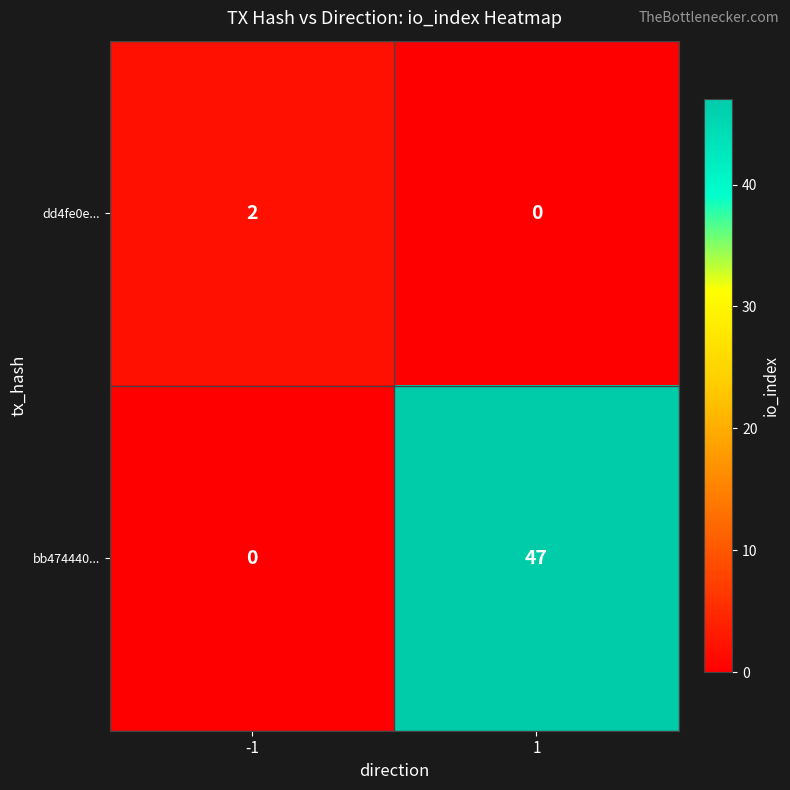

Rank the series by their maximum value, from lowest to highest.

dd4fe0e..., bb474440...